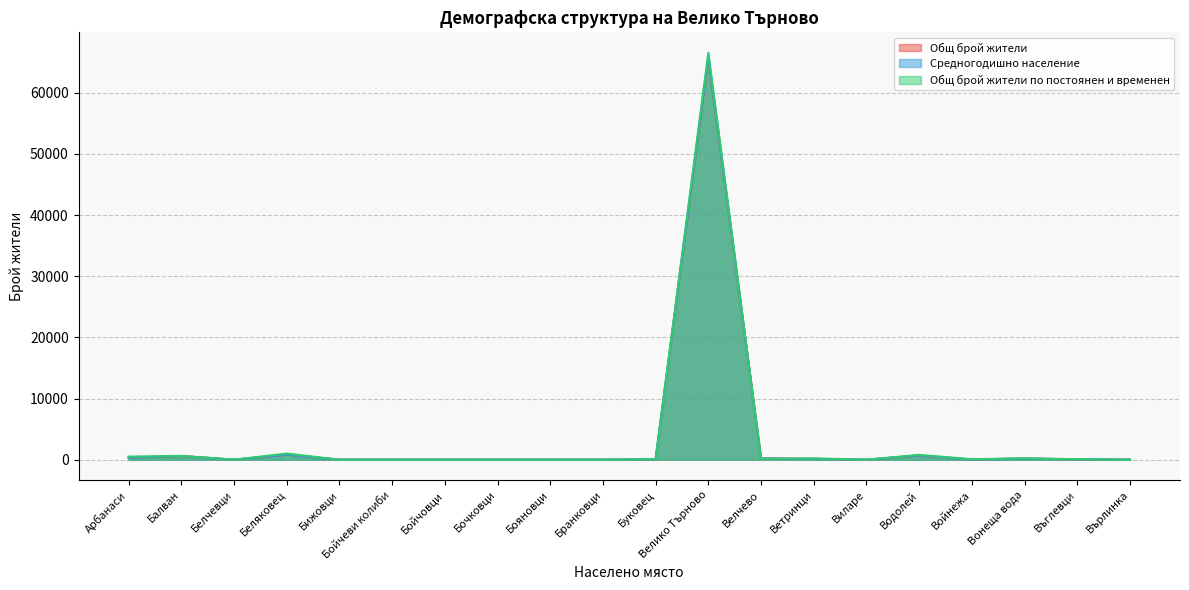

What is the sum of all Общ брой жители по постоянен и временен values?

70239.0